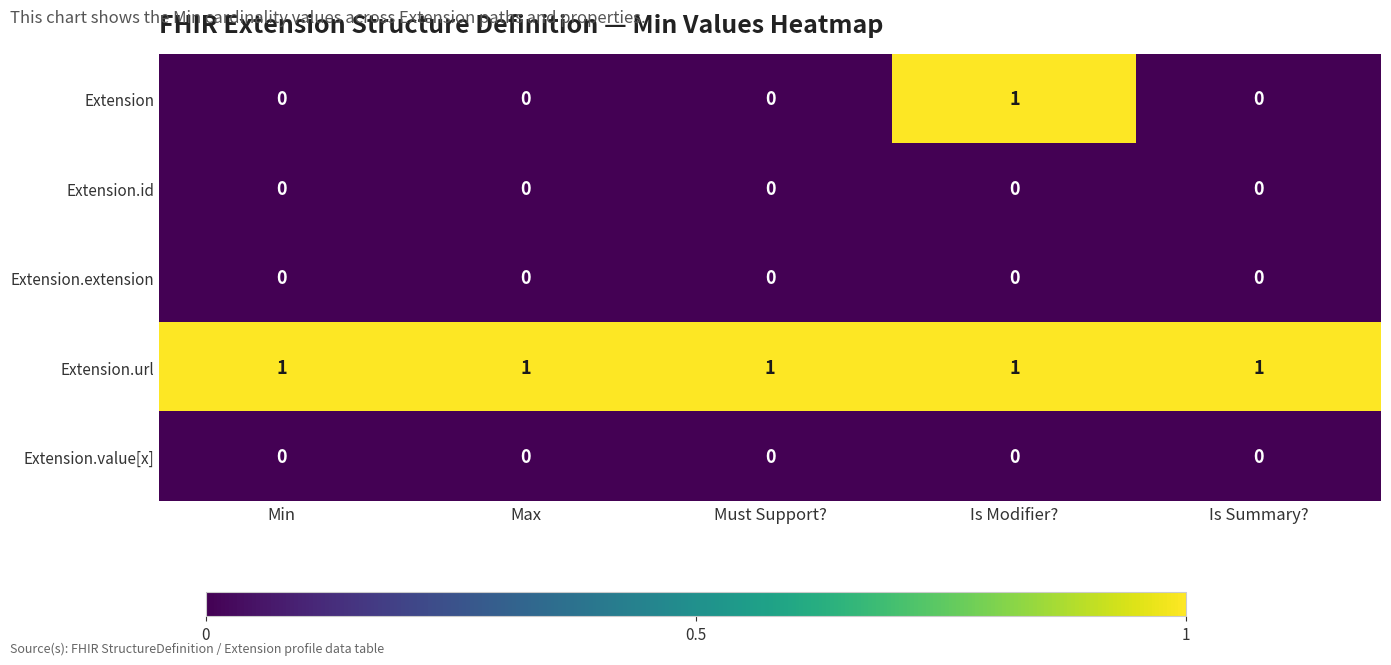

Reading left to right, what are all the values shown in this chart?

Extension: 0	0	0	1	0
Extension.id: 0	0	0	0	0
Extension.extension: 0	0	0	0	0
Extension.url: 1	1	1	1	1
Extension.value[x]: 0	0	0	0	0